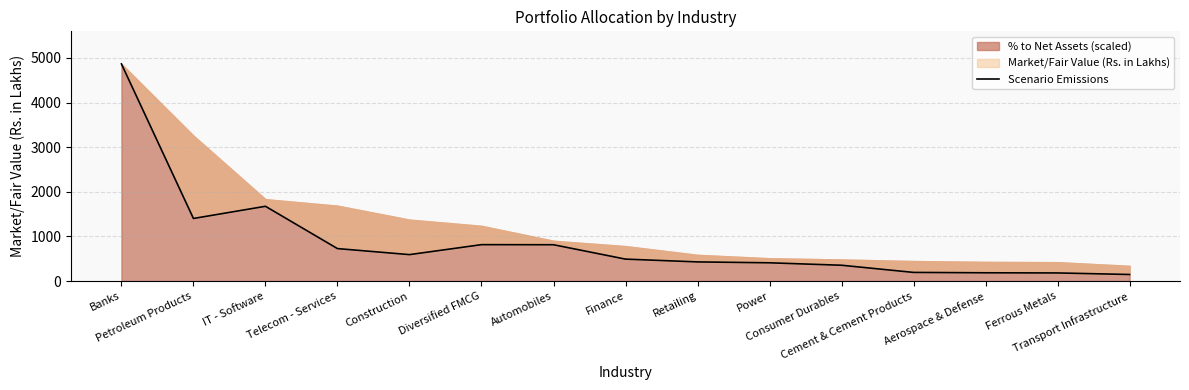

What is the approximate value at Petroleum Products?

1402.4